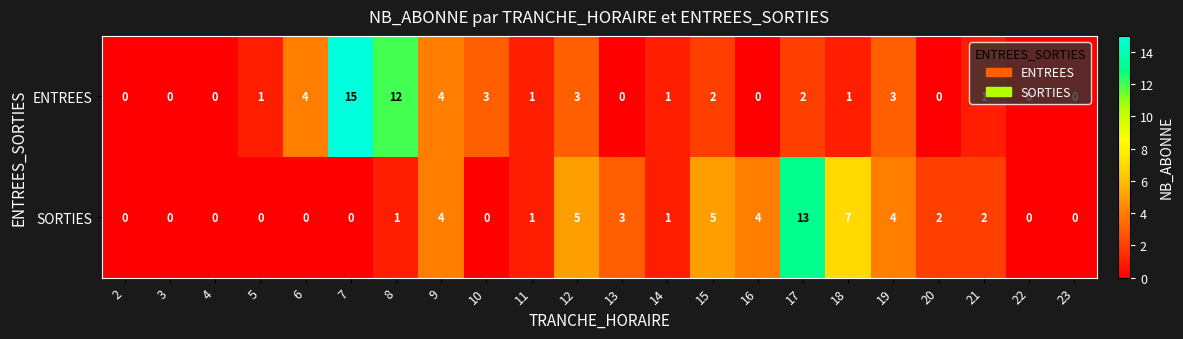

What is the difference between the maximum and minimum values in the ENTREES series?

15